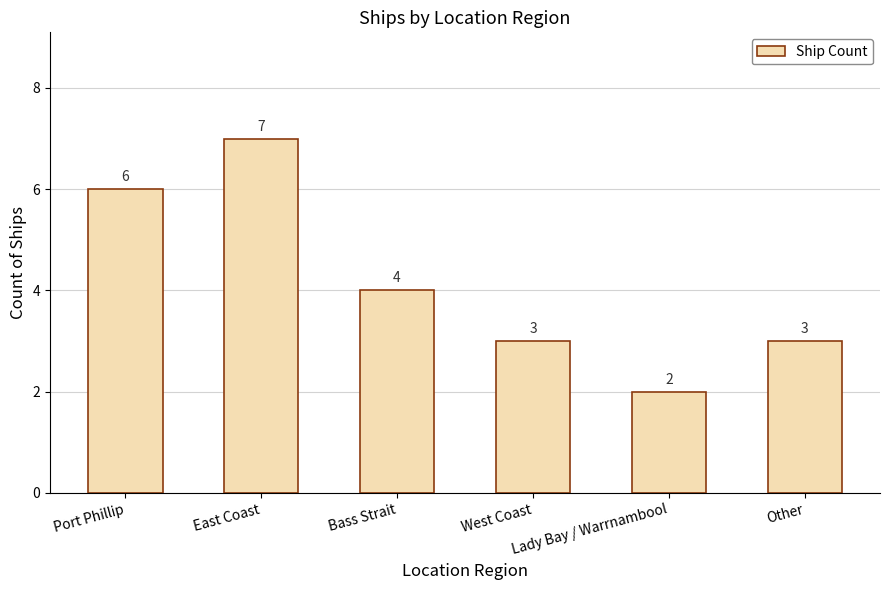

What is the label of the 2nd bar from the left?

East Coast